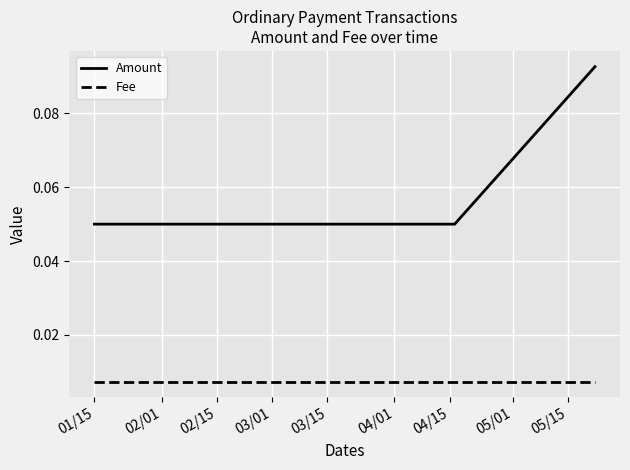

At how many categories does at least one series exceed 0?

3